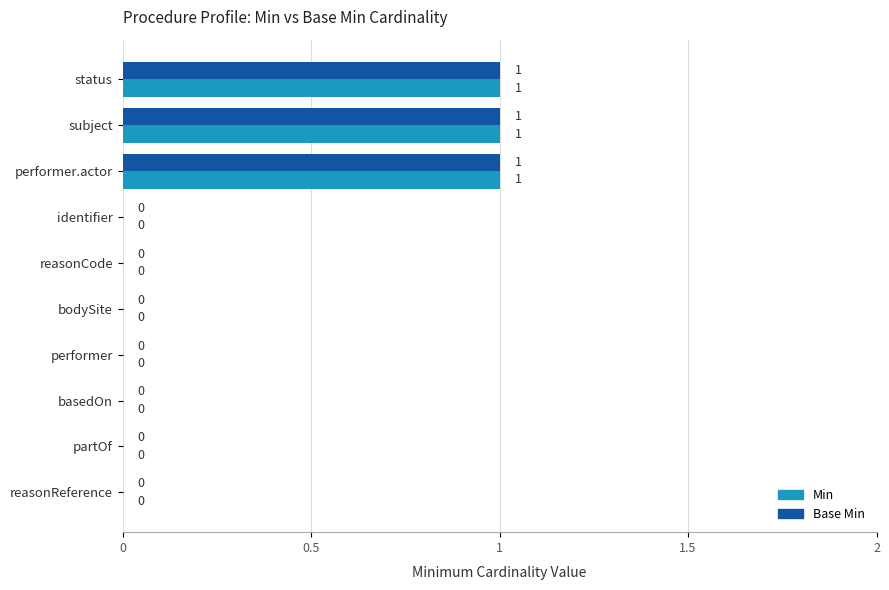

What is the sum of all Base Min values?

3